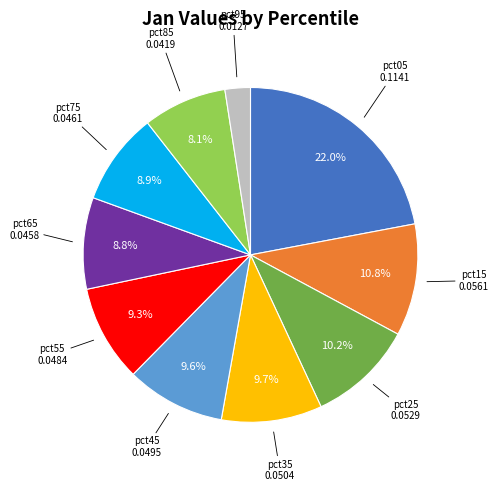

Does any single category account for the majority?

No